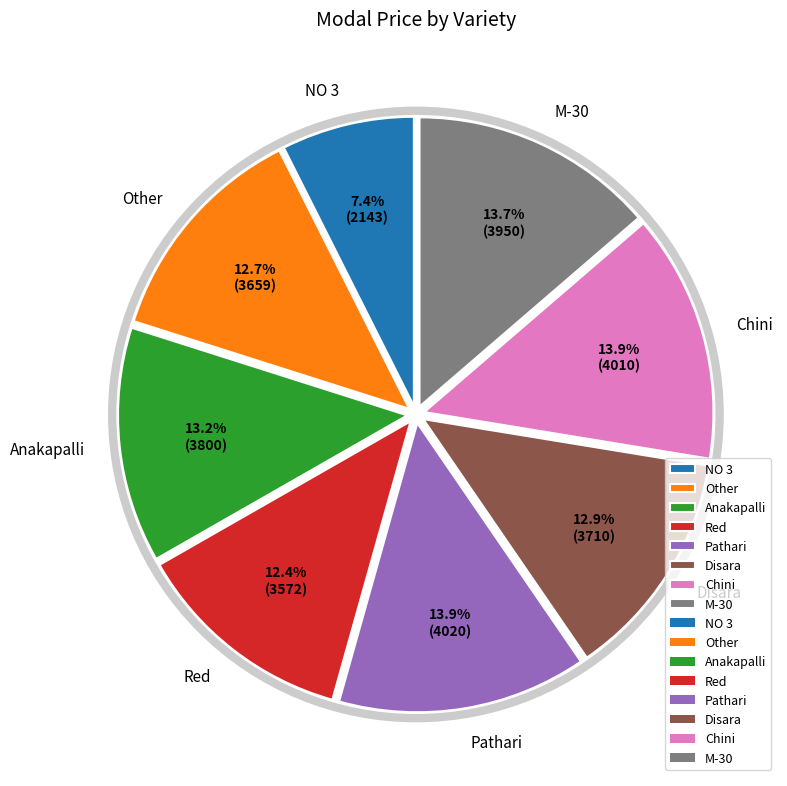

To the nearest percent, what portion does NO 3 represent?

7%